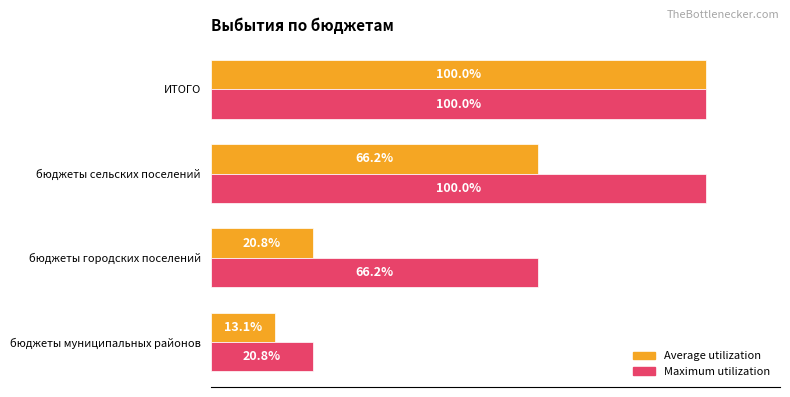

Which series has the largest total across all categories?

Maximum utilization